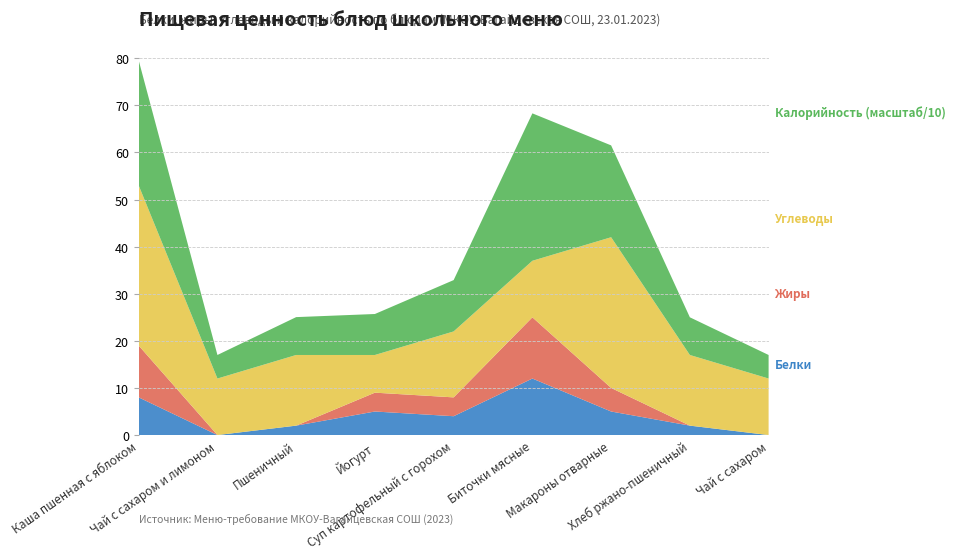

Reading left to right, what are all the values shown in this chart?

Белки: 8.0	0.0	2.0	5.0	4.0	12.0	5.0	2.0	0.0
Жиры: 11.0	0.0	0.0	4.0	4.0	13.0	5.0	0.0	0.0
Углеводы: 34.0	12.0	15.0	8.0	14.0	12.0	32.0	15.0	12.0
Калорийность (масштаб/10): 26.6	5.0	8.0	8.7	10.9	31.3	19.5	8.0	5.0